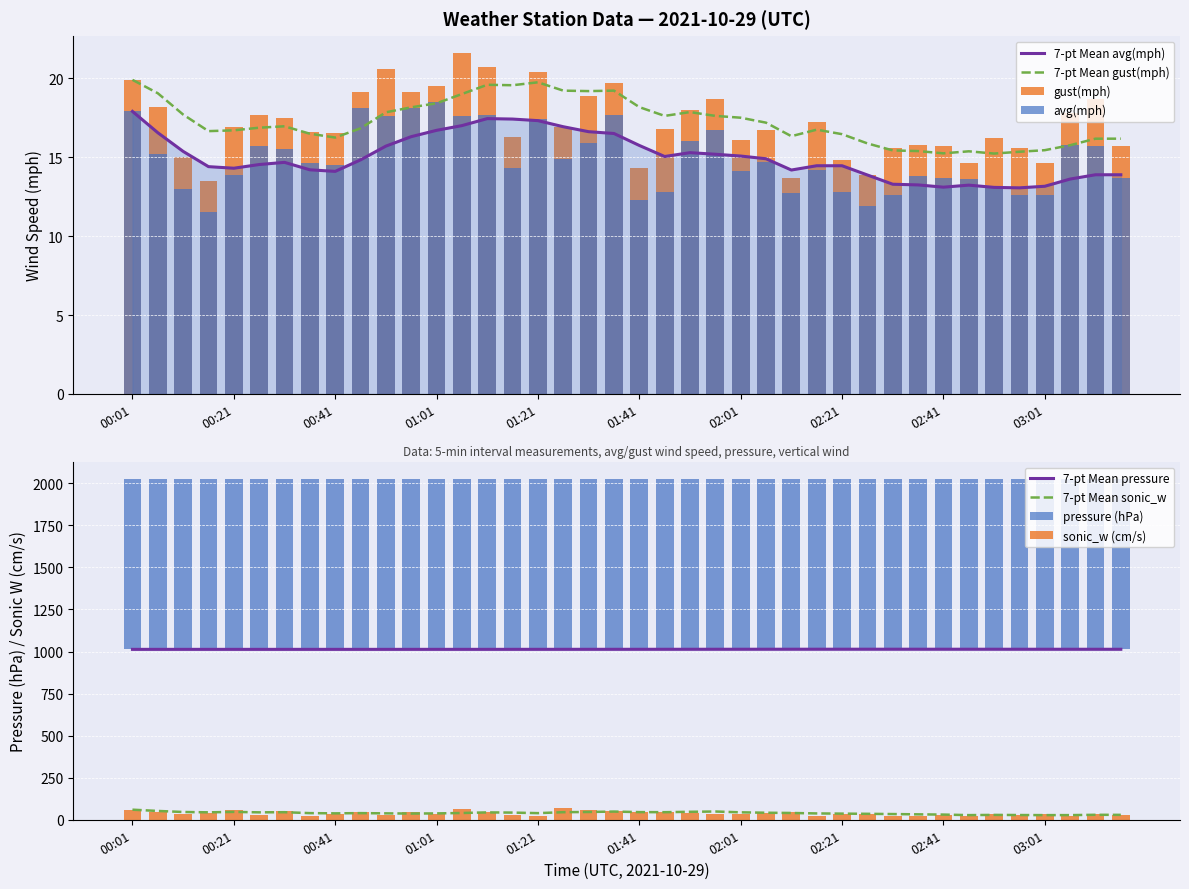

Which category has the highest value in the gust(mph) series?

01:06